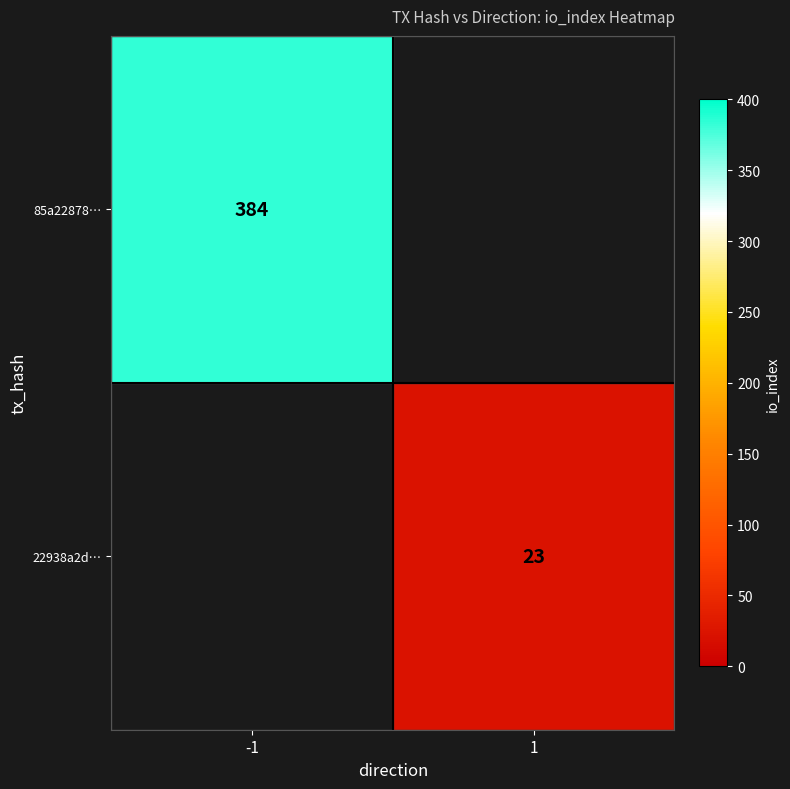

The 22938a2d… series shows 30 at 1. True or false?

False